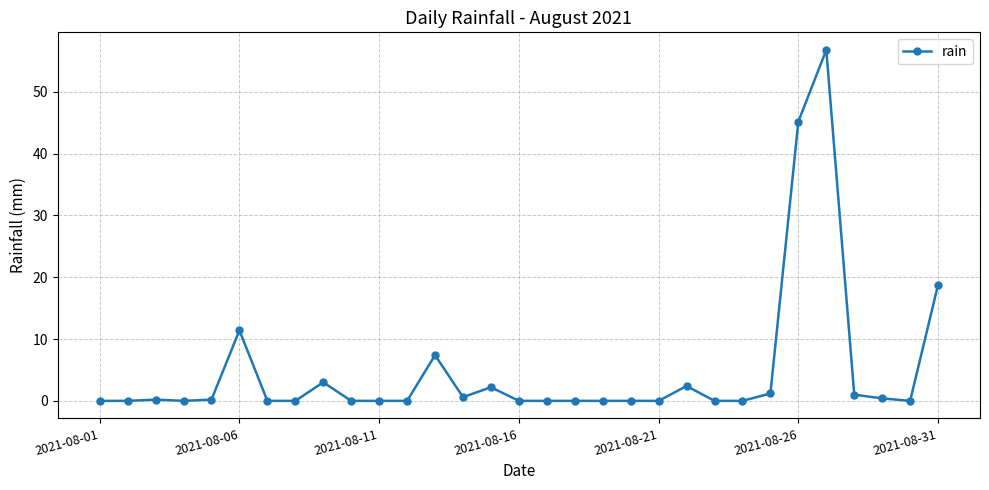

What is the greatest value displayed?

56.8